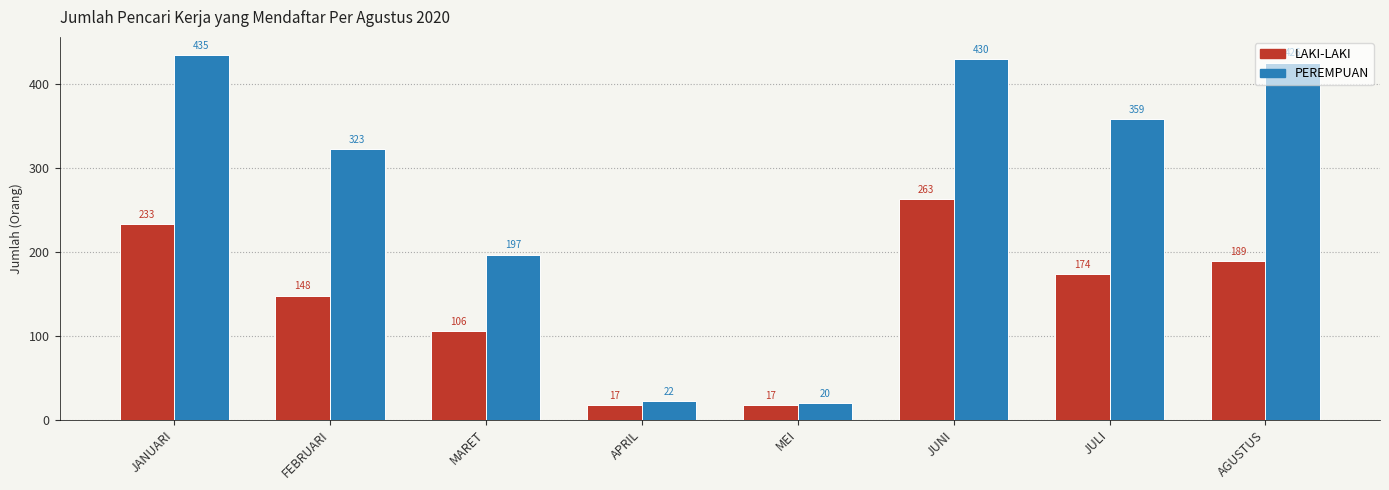

What is the sum of the LAKI-LAKI values at FEBRUARI and APRIL?

165